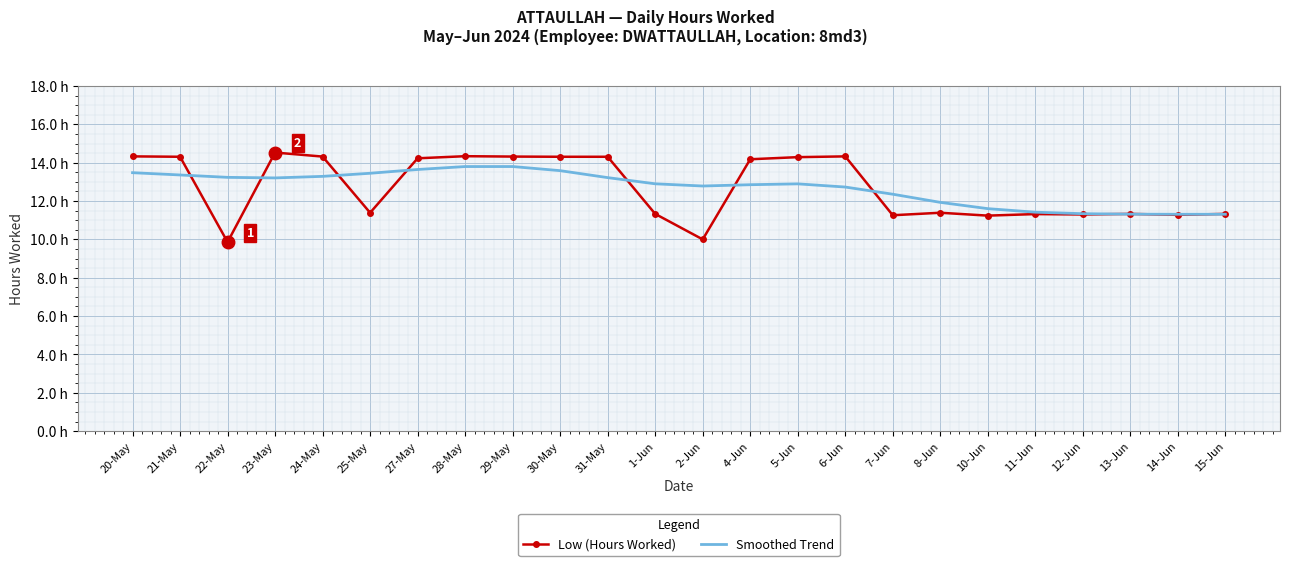

Reading right to left, transcribe all the data shown in this chart.

Low (Hours Worked): 11.3	11.3	11.3	11.3	11.3	11.2	11.4	11.3	14.3	14.3	14.2	10.0	11.3	14.3	14.3	14.3	14.3	14.2	11.4	14.3	14.5	9.9	14.3	14.3
Smoothed Trend: 11.3	11.3	11.3	11.3	11.4	11.6	11.9	12.4	12.7	12.9	12.9	12.8	12.9	13.2	13.6	13.8	13.8	13.6	13.4	13.3	13.2	13.2	13.4	13.5